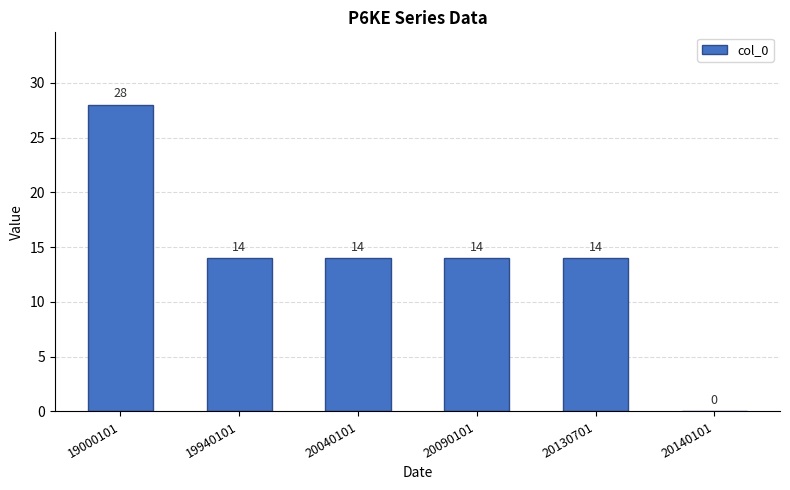

The chart shows a value of 46 at 19000101. True or false?

False